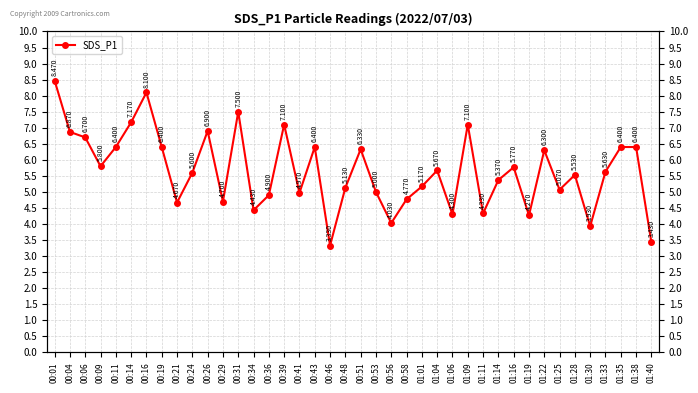

Is this an area chart (filled region under the line)?

No